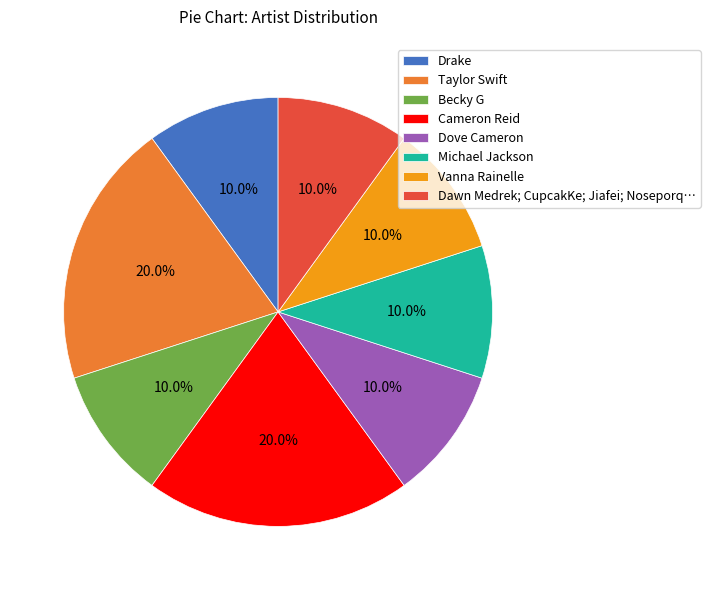

Combined, what portion of the pie is Michael Jackson and Taylor Swift?

30.0%